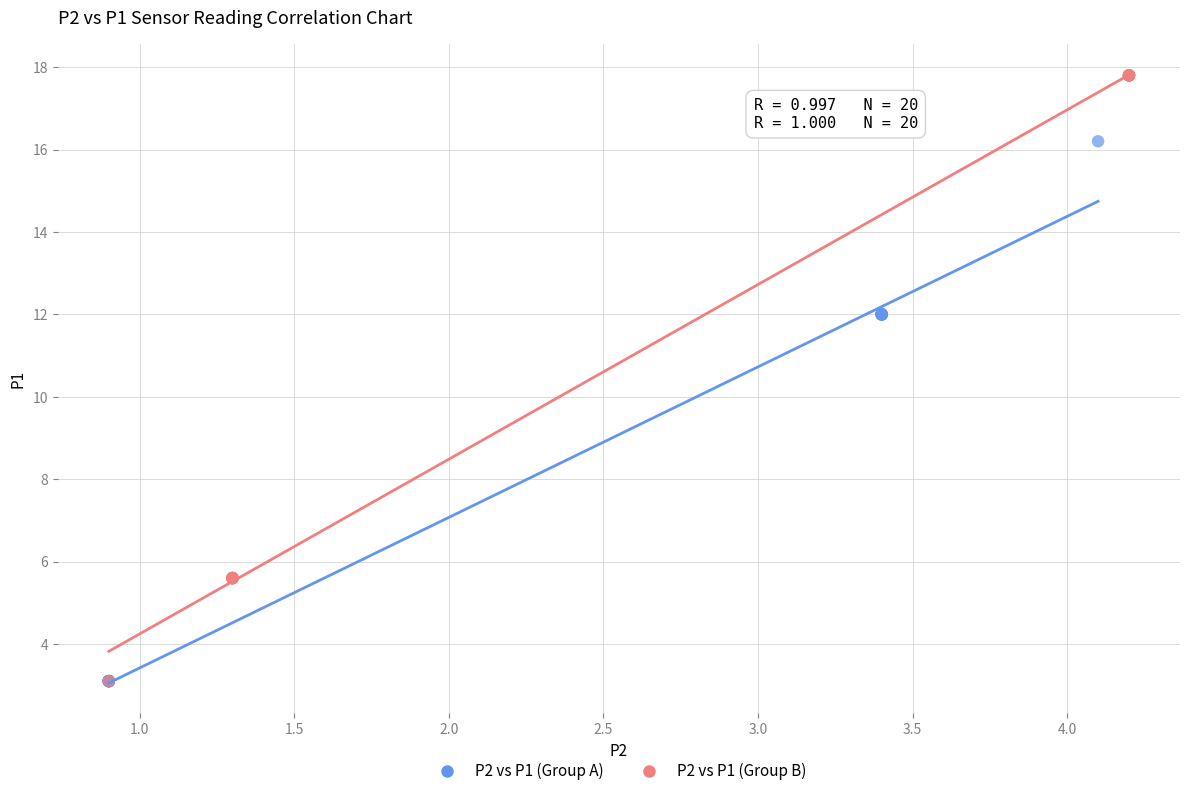

Which series contains the highest Y value?

P2 vs P1 (Group B)